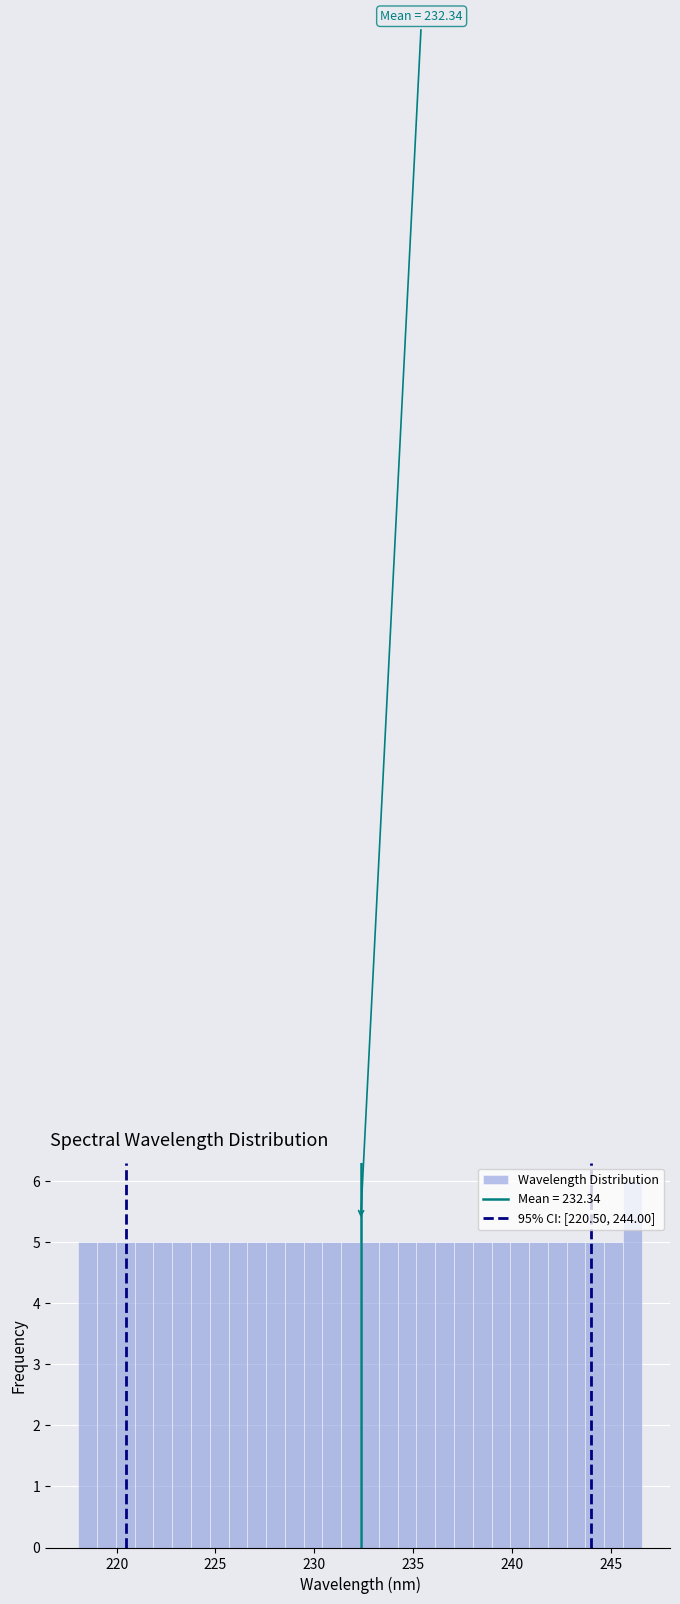

Read against the x-axis, roughly where is the centre of the tallest bar?

246.0